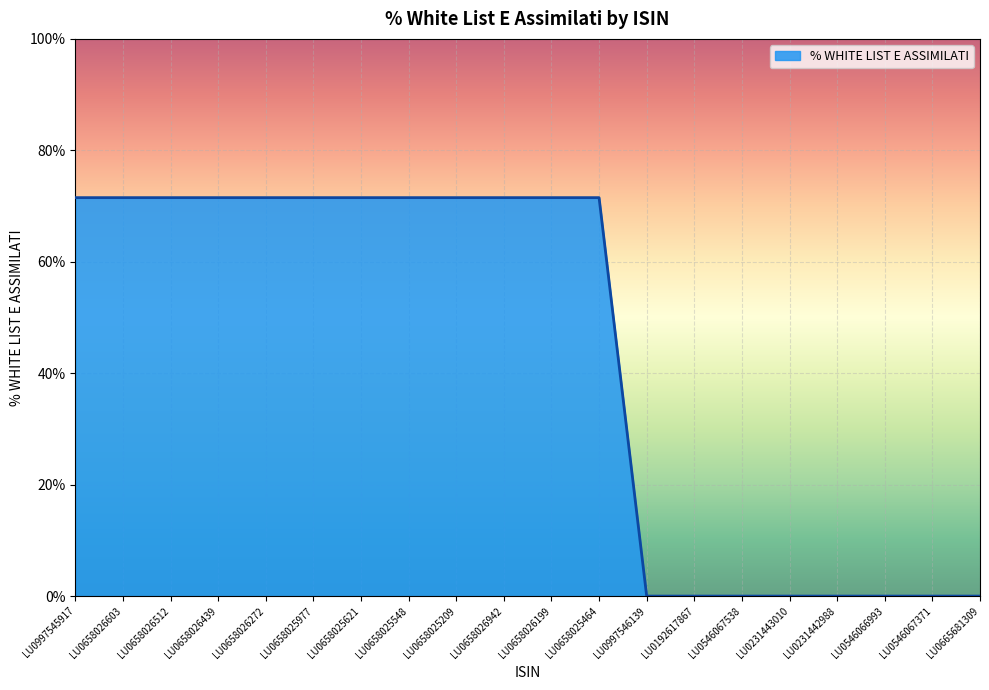

Is this an area chart (filled region under the line)?

Yes